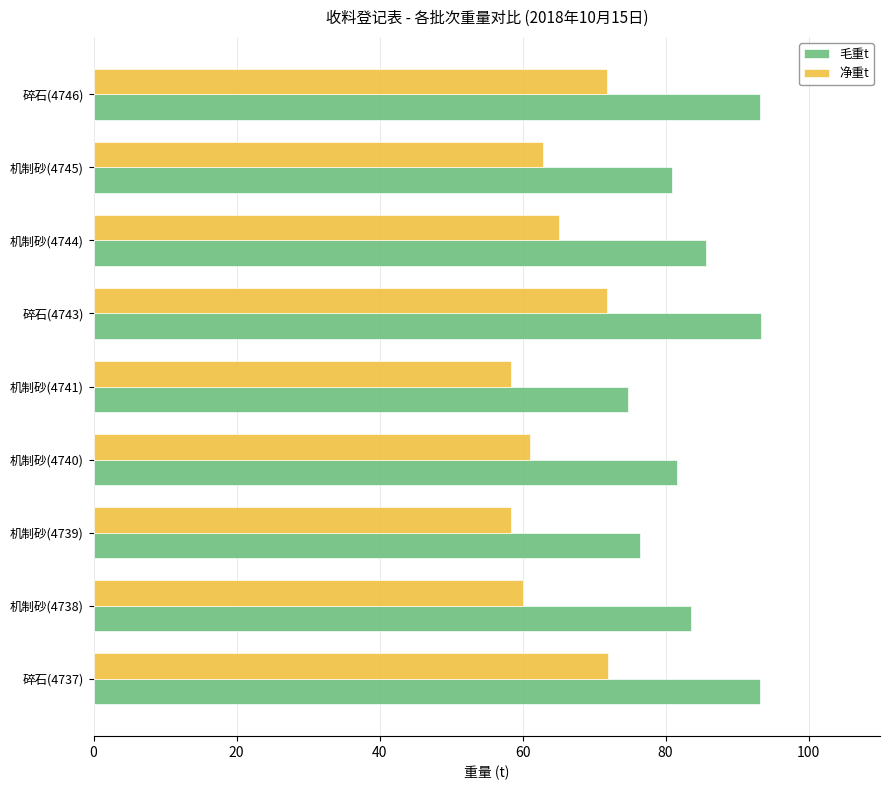

What is the smallest value displayed?

58.3